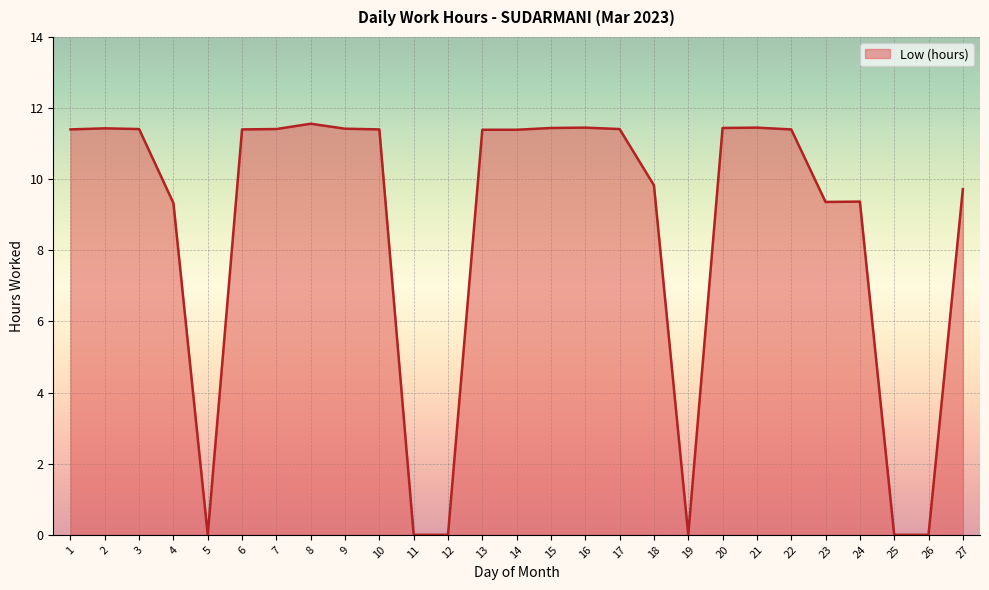

How many lines are shown in the chart?

1